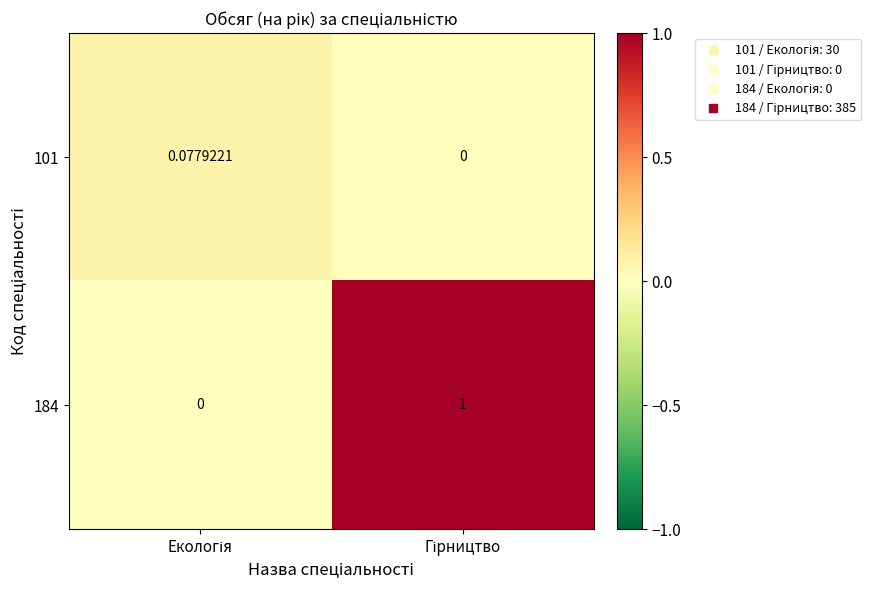

Which category has the highest value across all series?

Гірництво